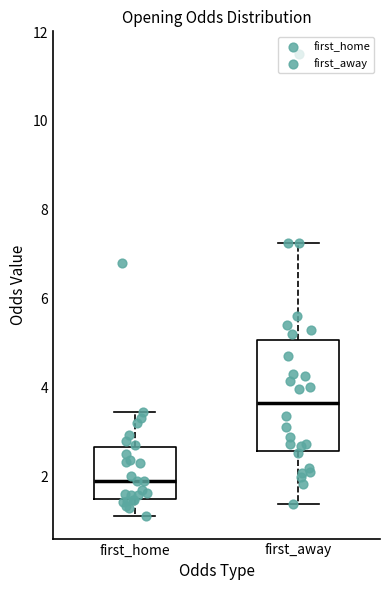

Reading left to right, read every box against the y-axis: the position of its median line, the range the box covers, and the ends of its whiskers. The values are not printed on the chart, so give them approximately, as read against the axis.

first_home: median 1.8, box 1.4 to 2.6, whiskers 1.2 to 3.4
first_away: median 3.6, box 2.6 to 5.0, whiskers 1.4 to 7.2